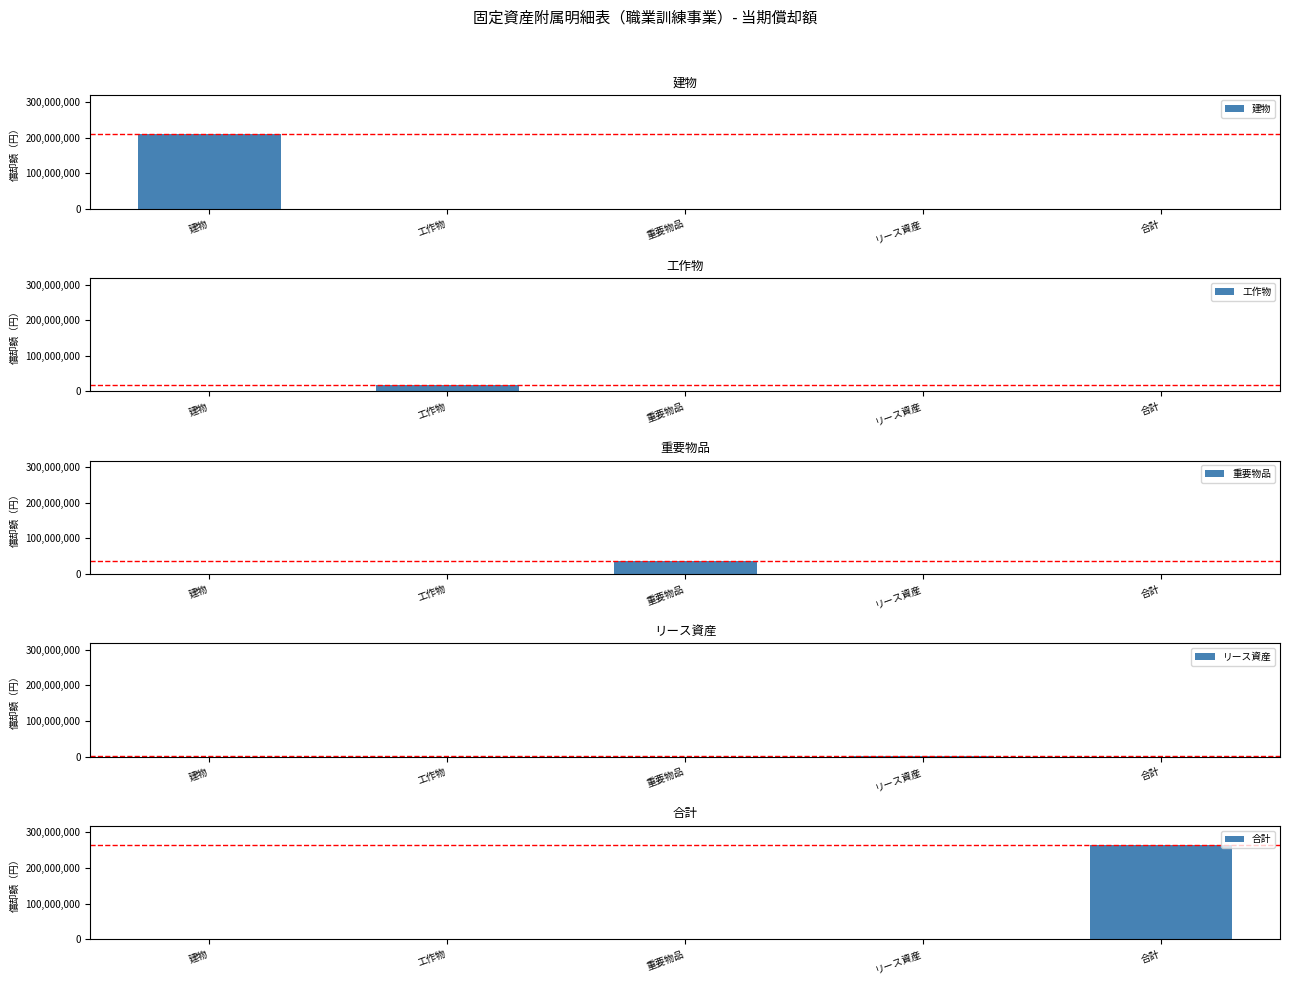

Rank the series by their maximum value, from highest to lowest.

合計, 建物, 重要物品, 工作物, リース資産